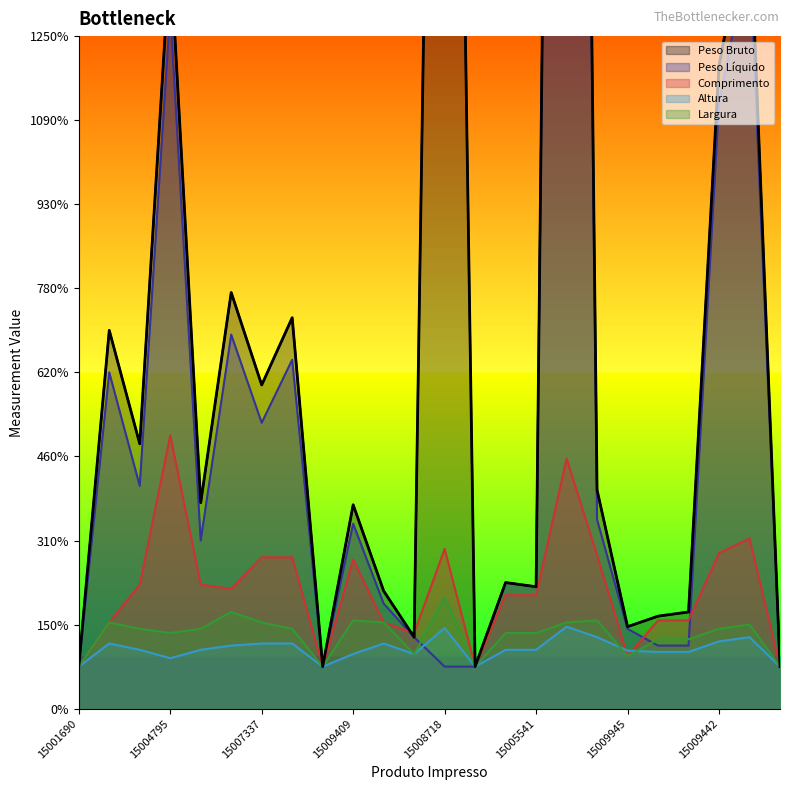

What position from the left is 15004398?

3